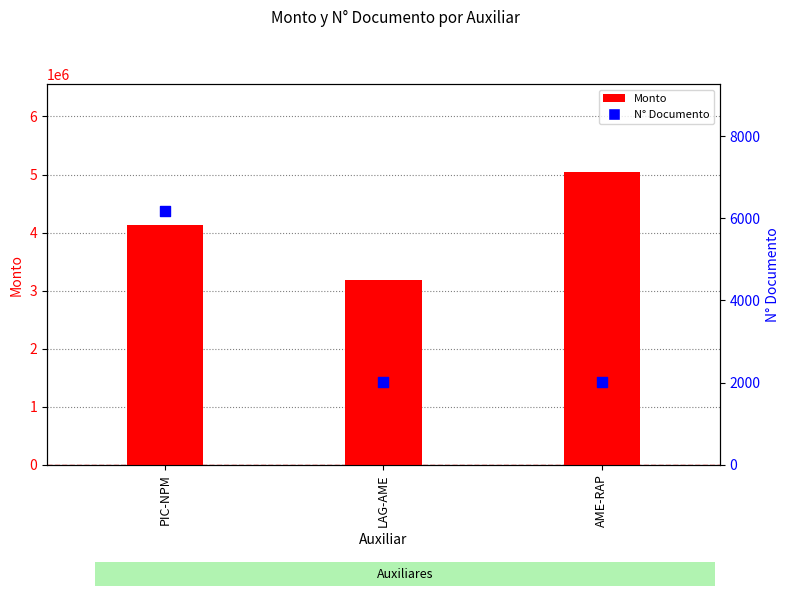

Which series reaches the minimum Y coordinate?

Monto